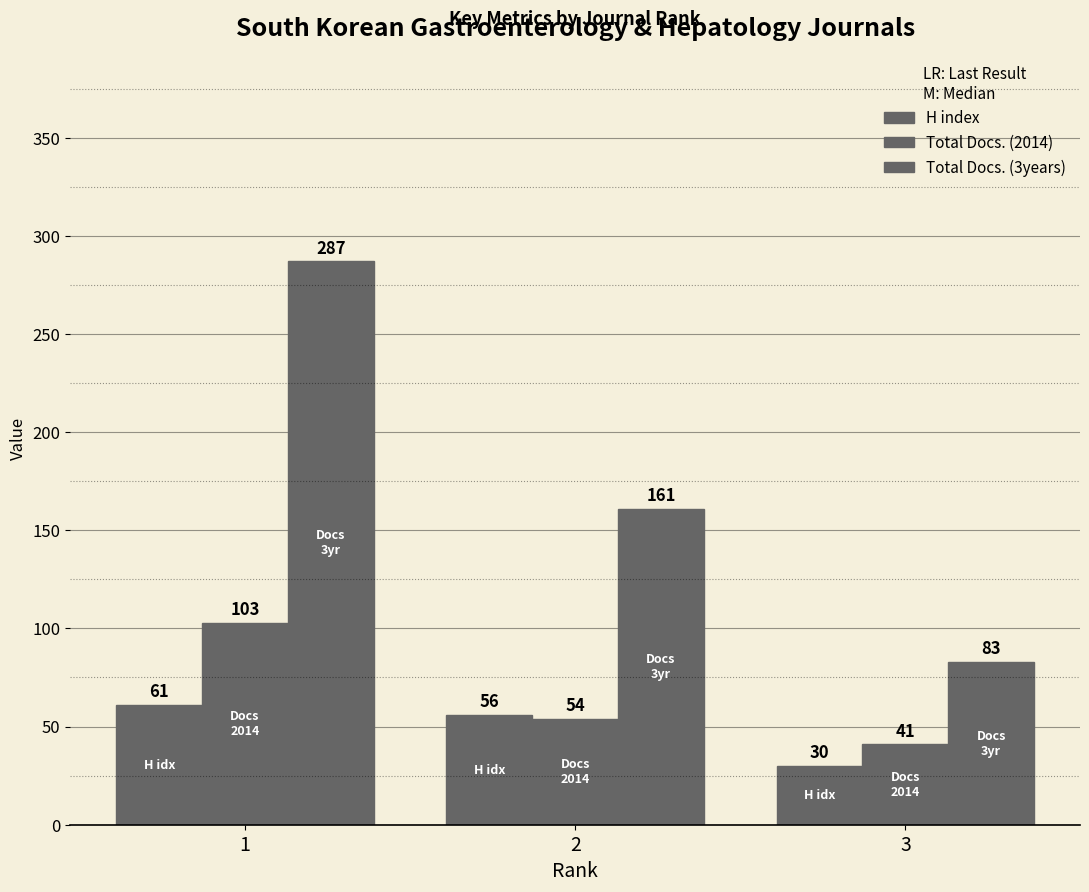

Are the bars horizontal?

No